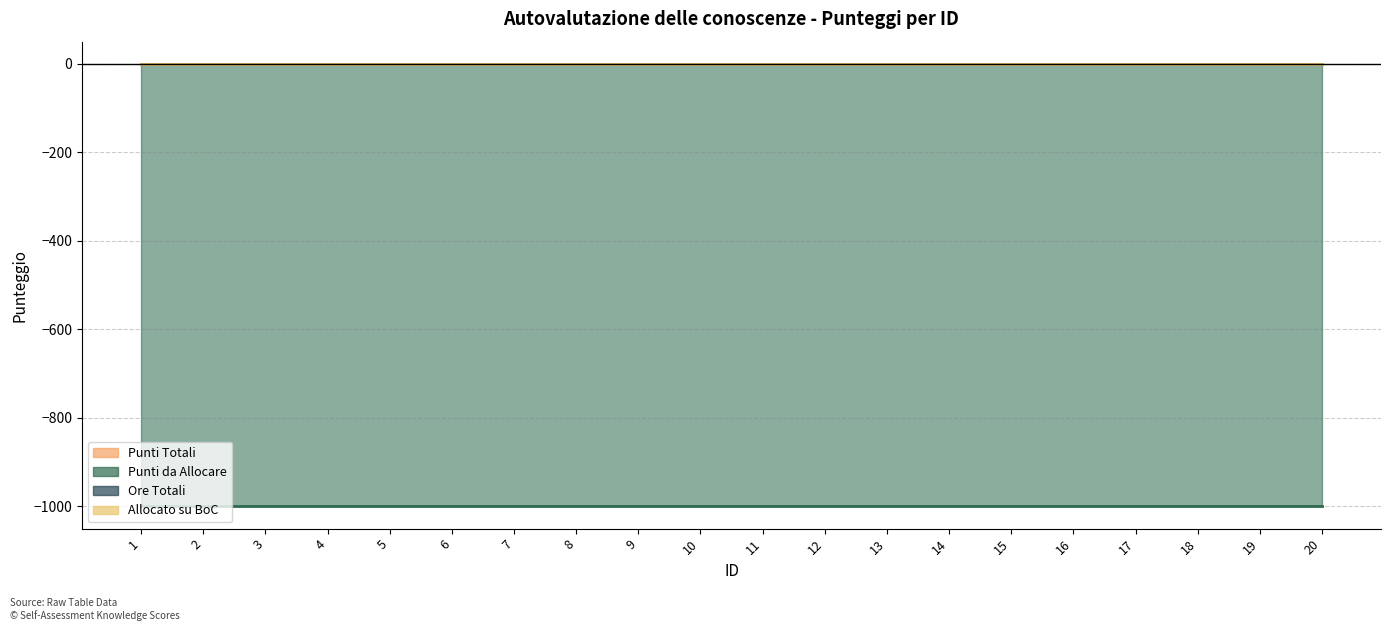

At which category does the chart reach its peak across all series?

1